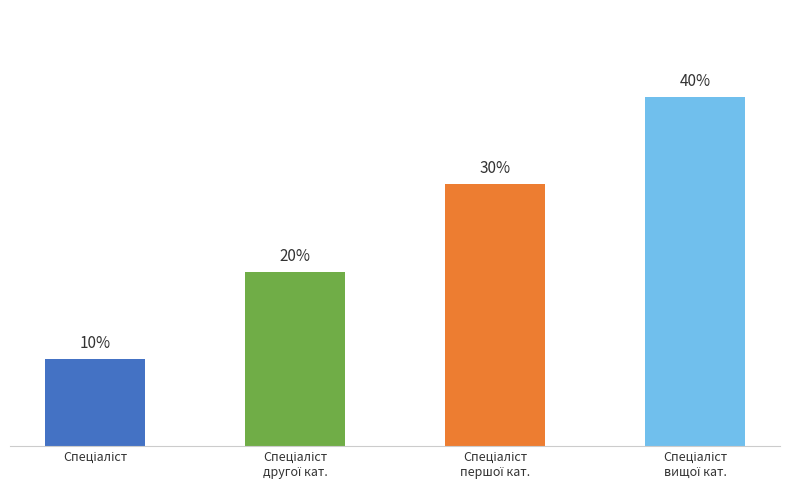

Where is the data nearest to the value 25?

Спеціаліст
другої кат.